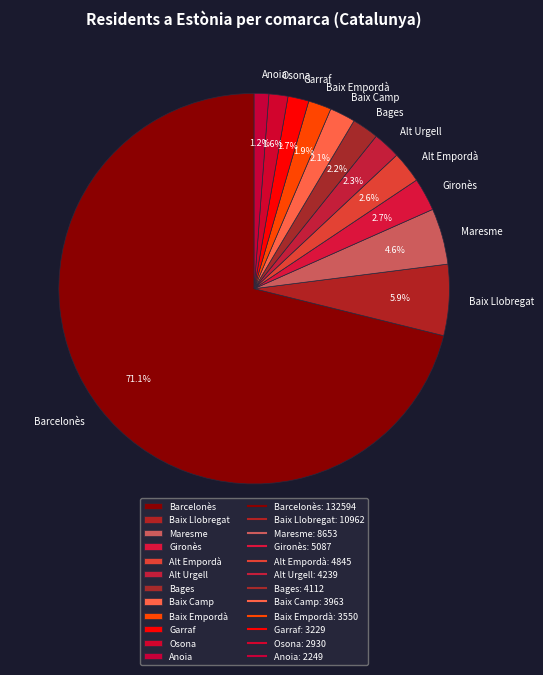

Does any single category account for the majority?

Yes